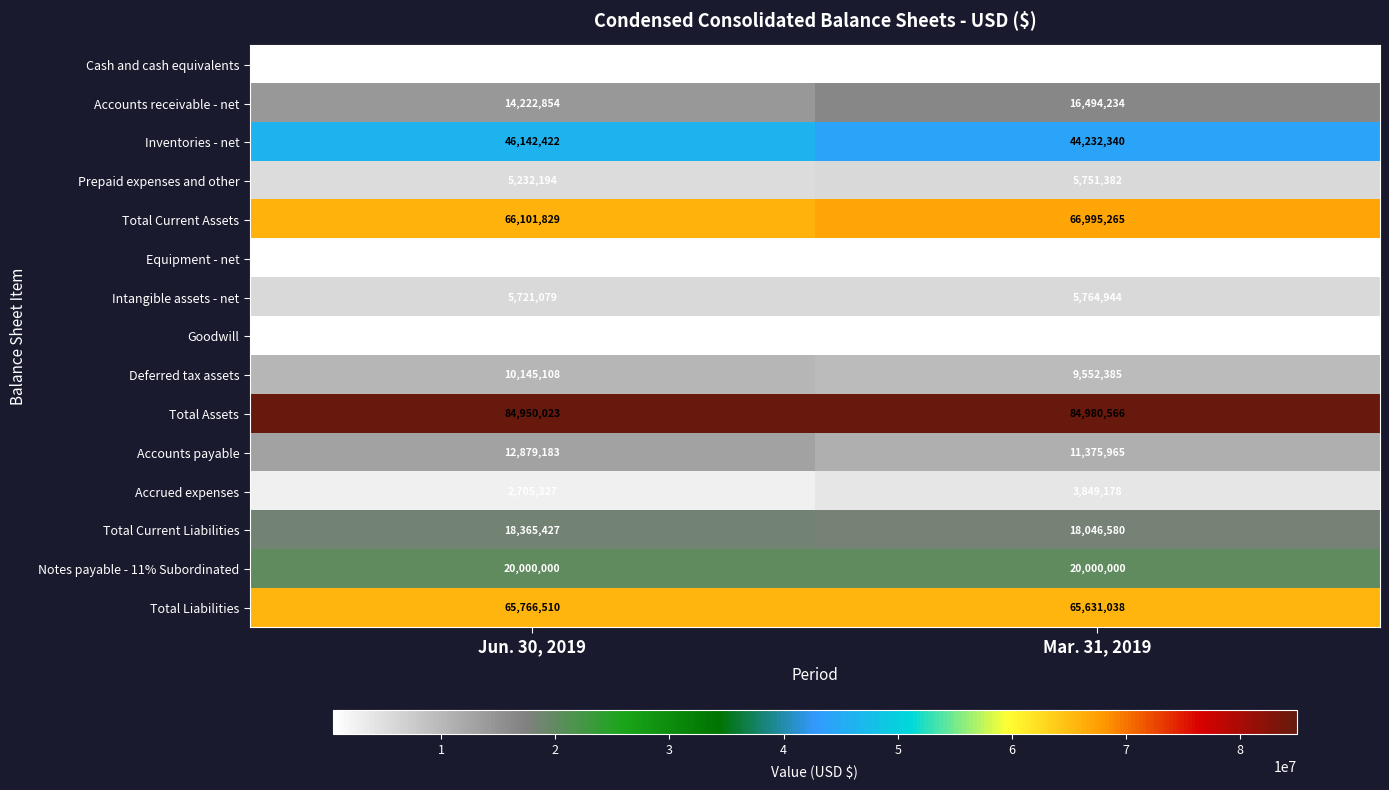

True or false: Goodwill has a value of 496226 at Mar. 31, 2019.

True